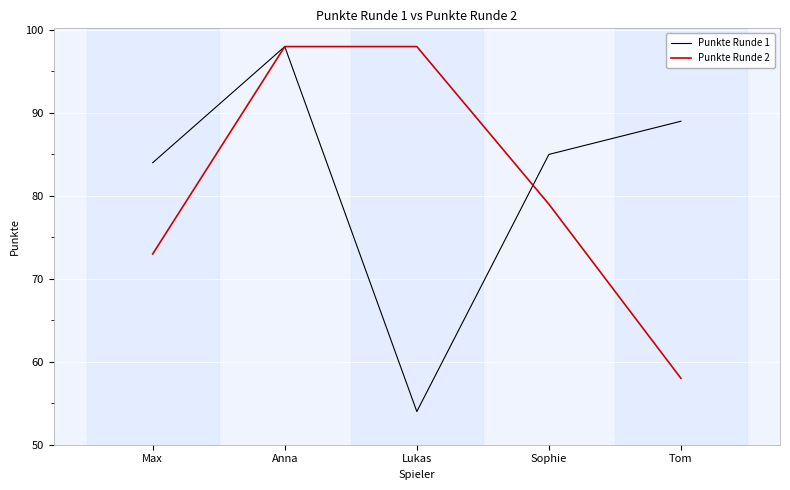

What is the difference between the highest and lowest values at Max?

11